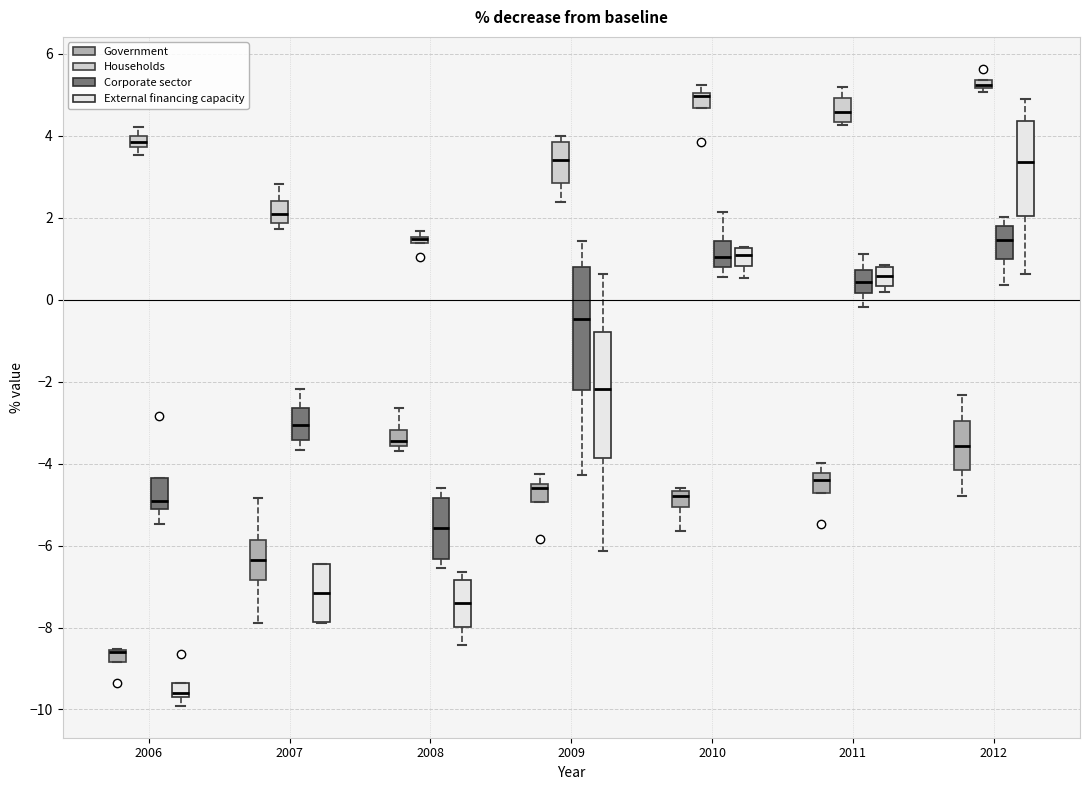

Where is the lower edge of the box for 2008 (Households) on the y-axis? The values are not printed on the chart, so give them approximately, as read against the axis.

1.4